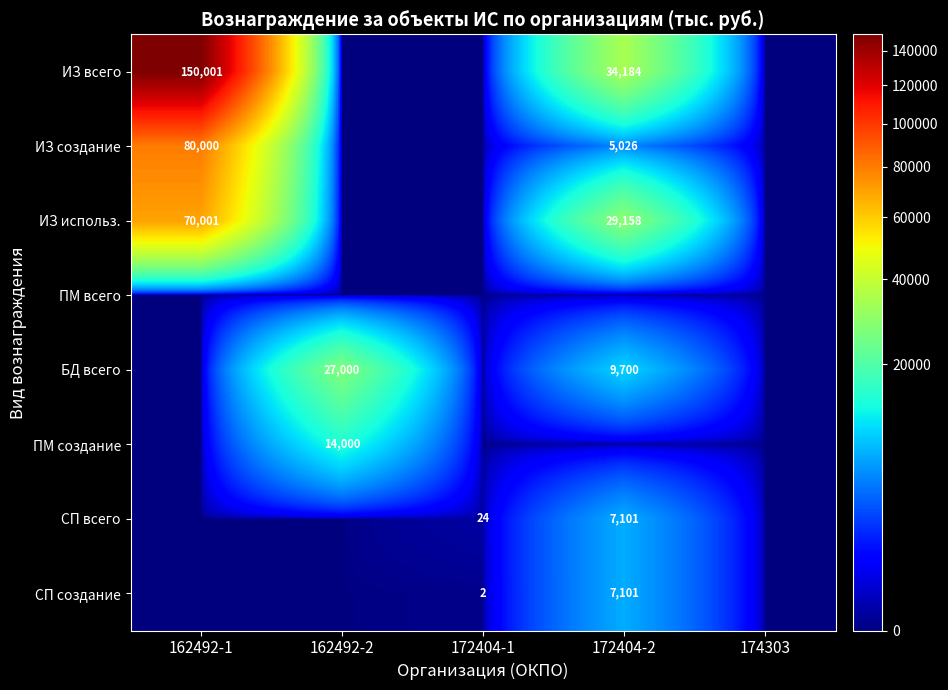

The value of ИЗ использ. at 162492-1 is 70001. True or false?

True